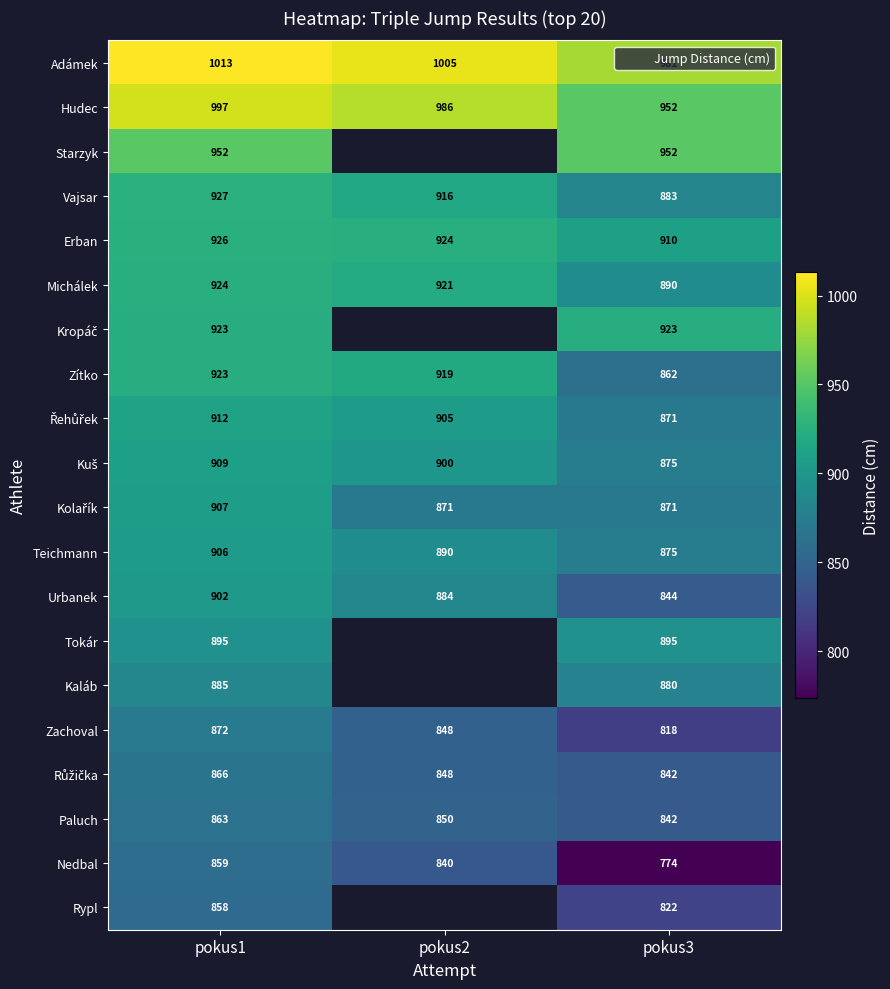

What is the spread (max minus min) of values at pokus3?

207.0